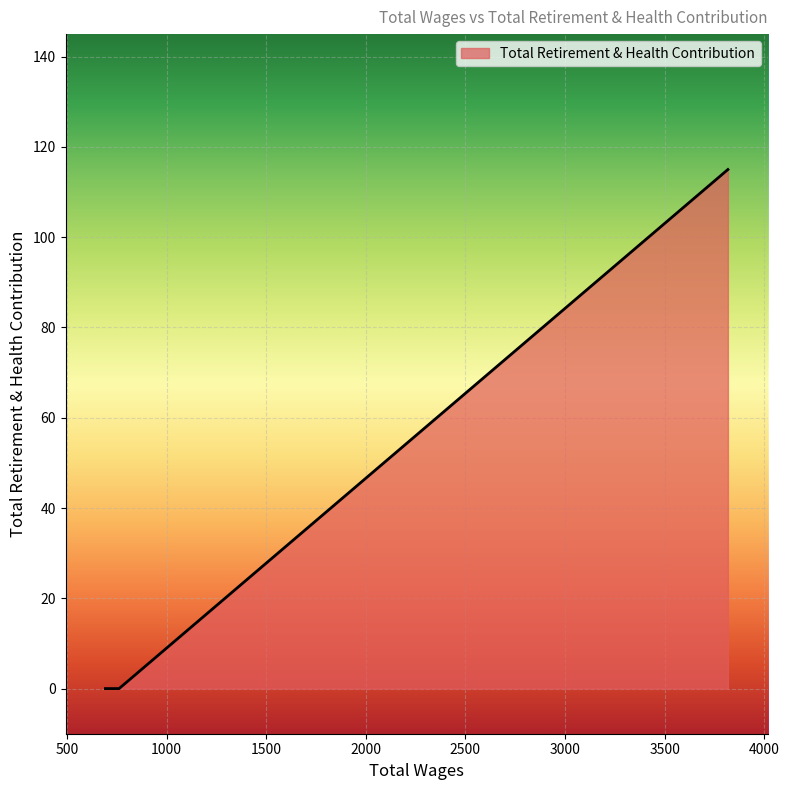

What is the average value?

23